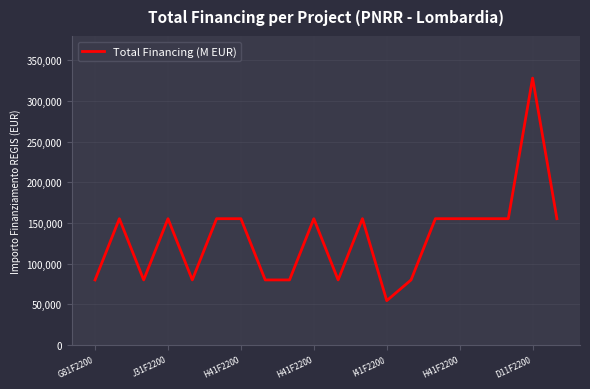

What is the difference between the second highest and minimum values?

100822